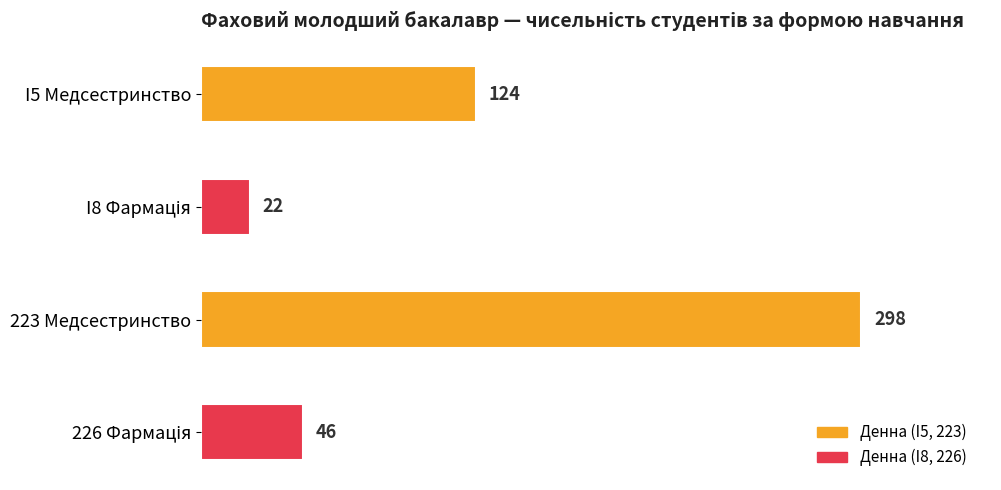

What is the maximum value shown in the chart?

298